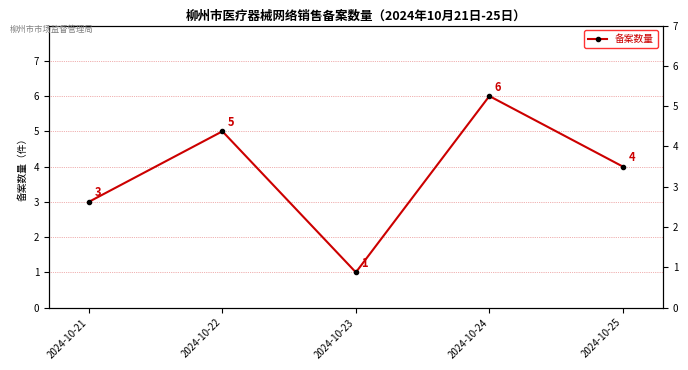

Is this an area chart (filled region under the line)?

No